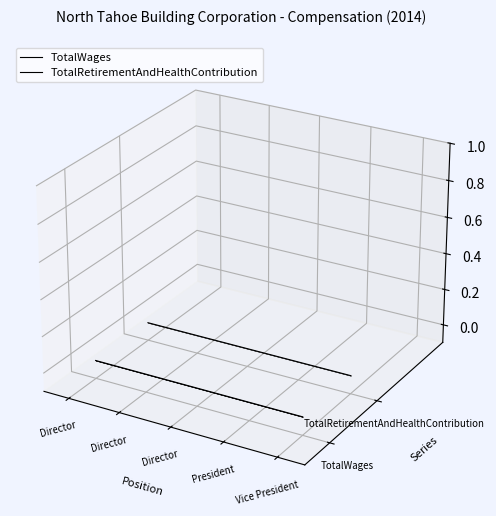

Rank the series at Director from lowest to highest value.

TotalWages, TotalRetirementAndHealthContribution